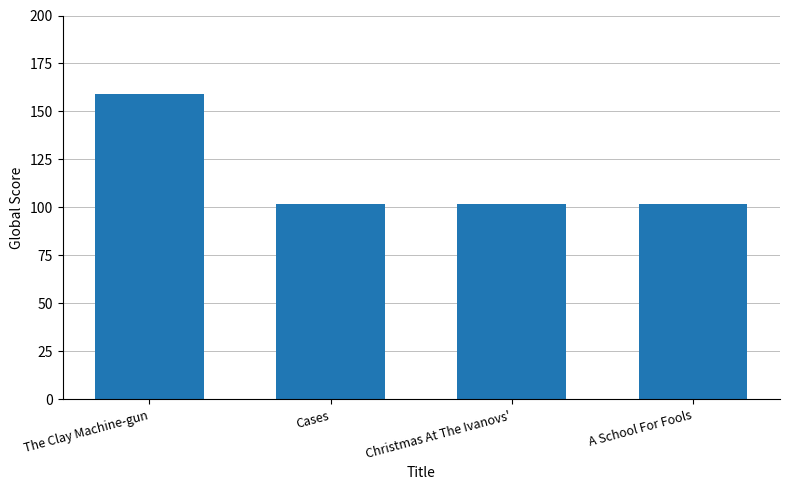

Reading right to left, extract all data points from this chart.

A School For Fools=102	Christmas At The Ivanovs'=102	Cases=102	The Clay Machine-gun=159